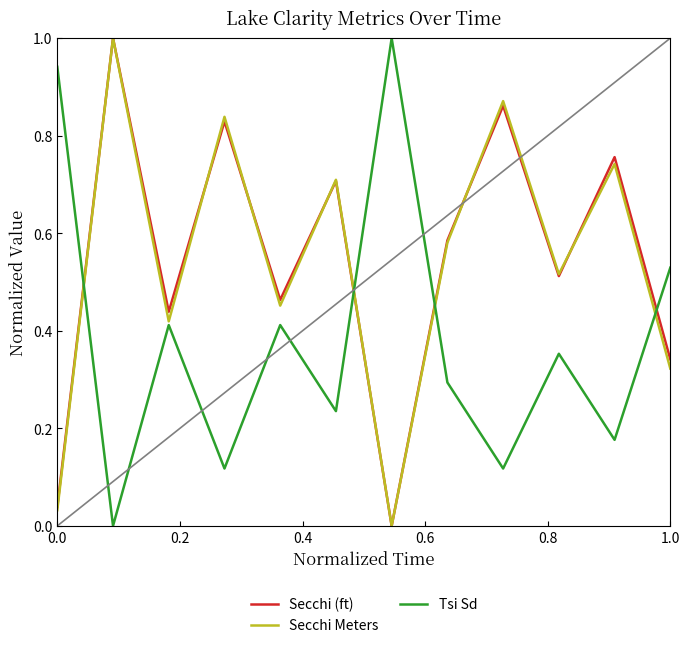

What is the highest value of the Secchi Meters series?

1.0